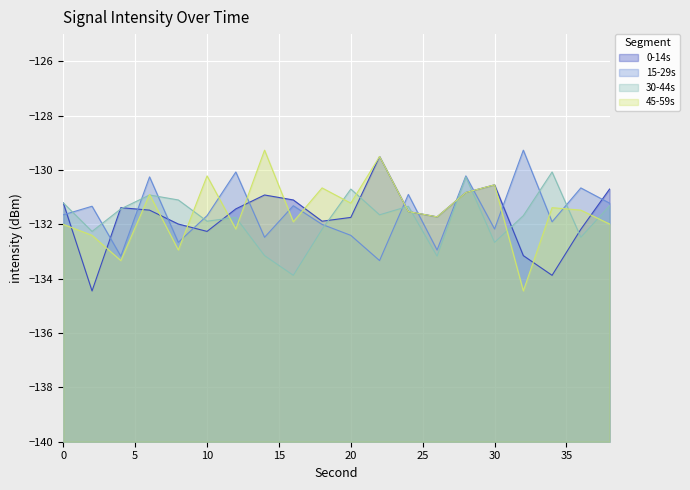

What value does the 45-59s series have at 10?

-130.2